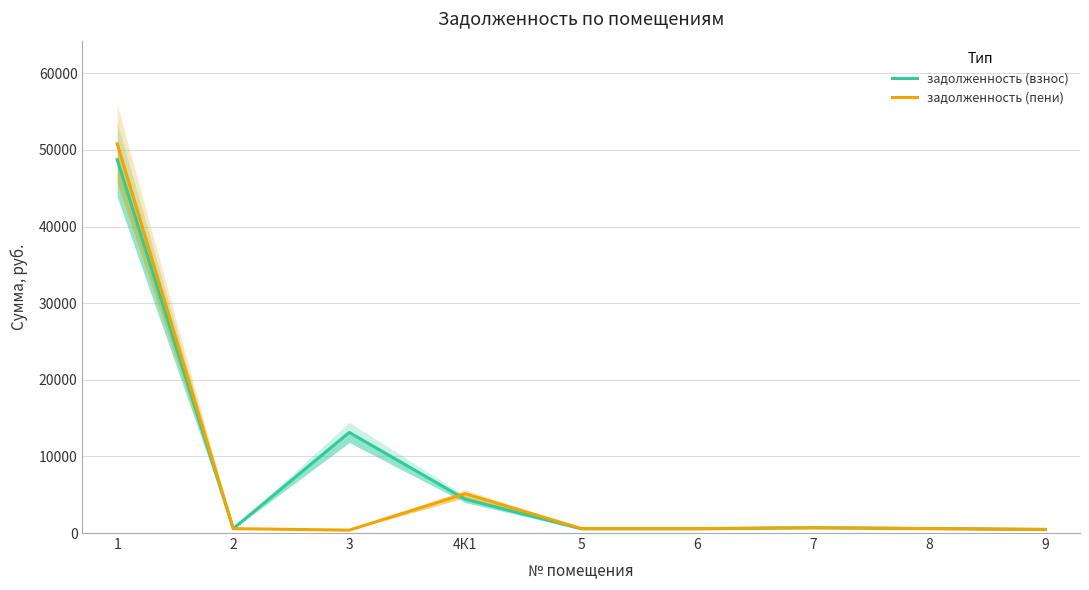

Reading right to left, extract all data points from this chart.

задолженность (взнос): 449.1	580.7	689.5	545.7	546.8	4417.4	13132.6	571.6	48741.3
задолженность (пени): 485.5	580.7	689.5	590.0	591.2	5143.8	376.5	571.6	50806.3